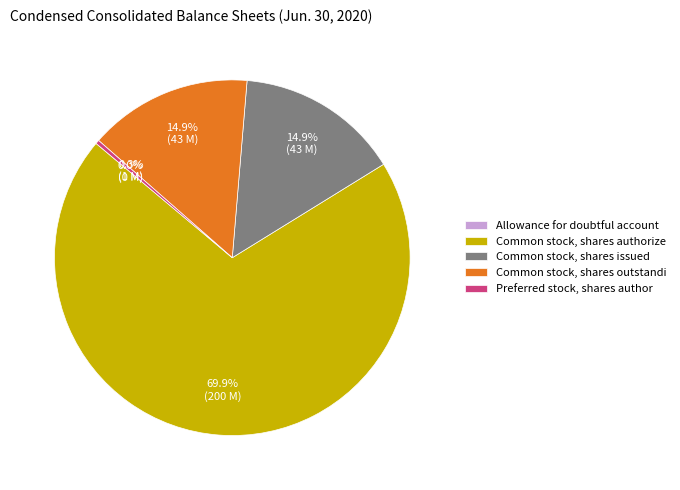

What is the ratio of the value at Common stock, shares authorize to the value at Preferred stock, shares author?

200.0